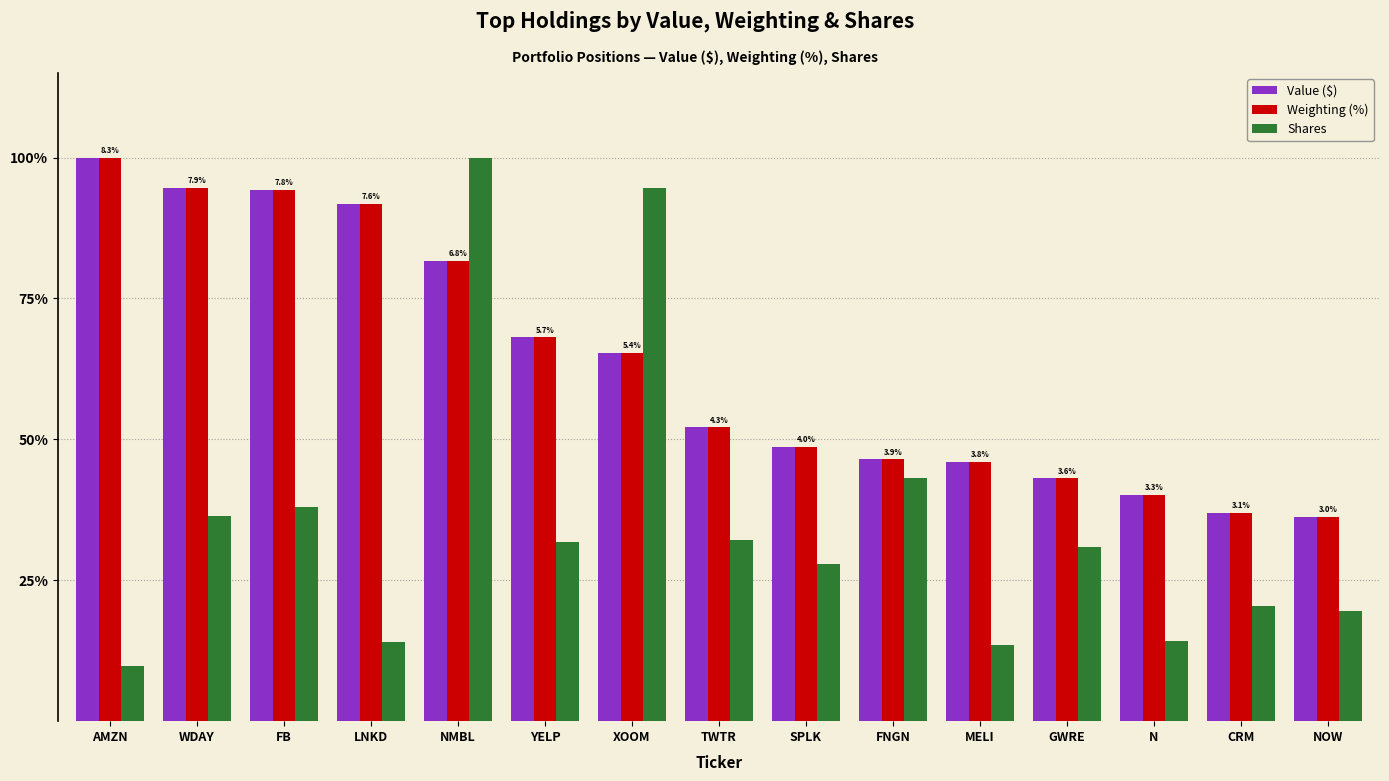

At how many categories does at least one series exceed 34?

15